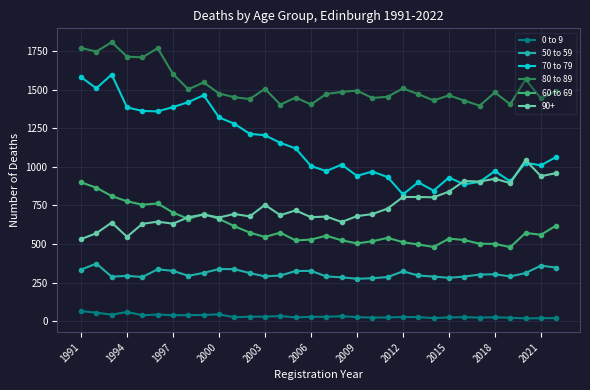

Which series has the widest spread of values?

70 to 79